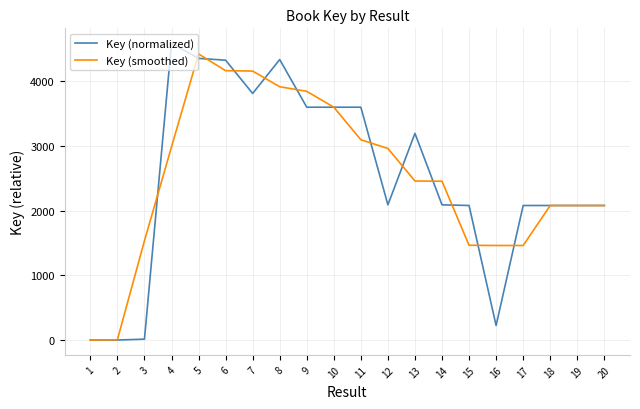

True or false: Key (normalized) has a value of 5782.4 at 11.

False